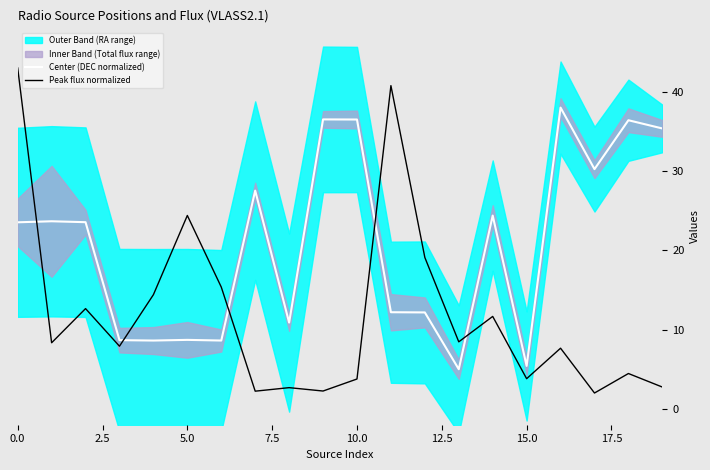

How many interior local peaks does the Center (DEC normalized) series have?

7